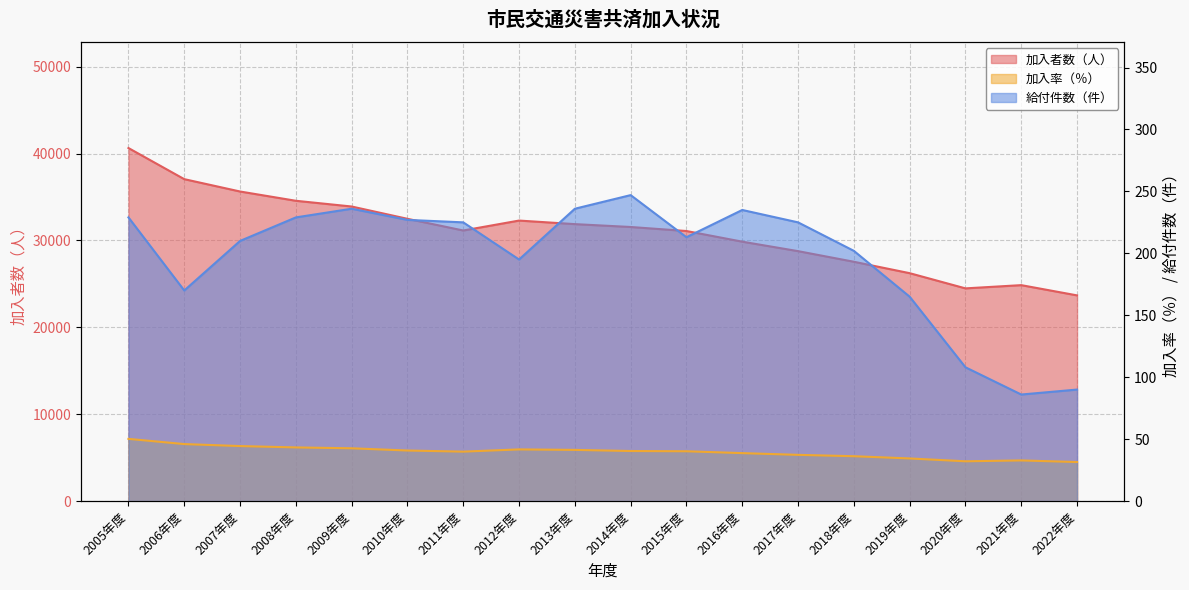

How many interior local valleys does the 給付件数（件） series have?

4